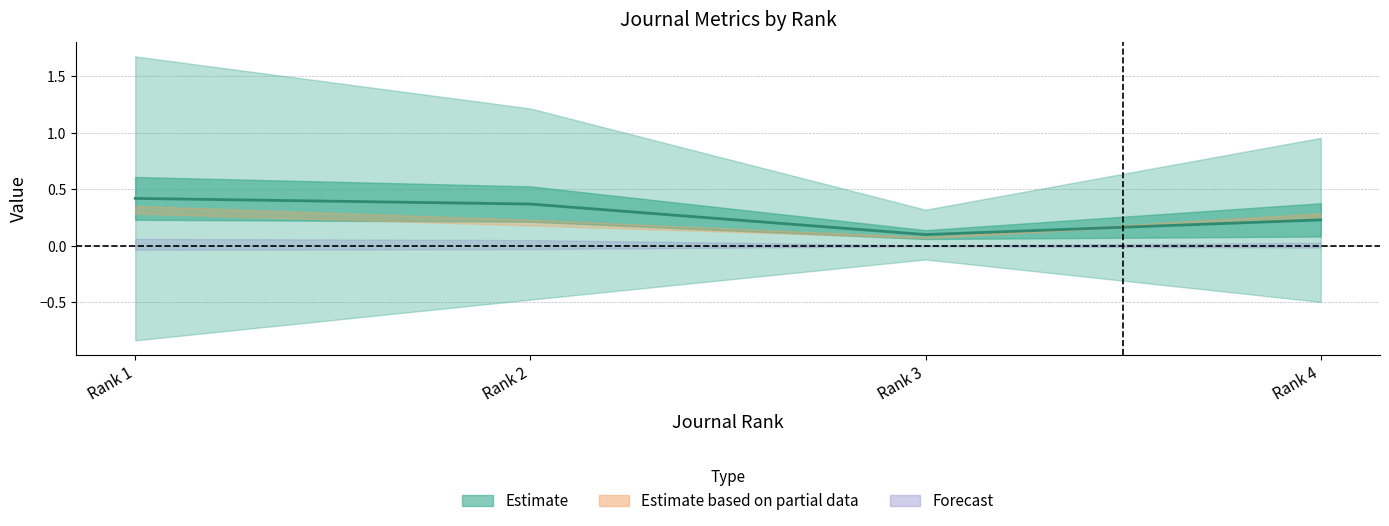

Reading left to right, what are all the values shown in this chart?

0.4	0.4	0.1	0.2